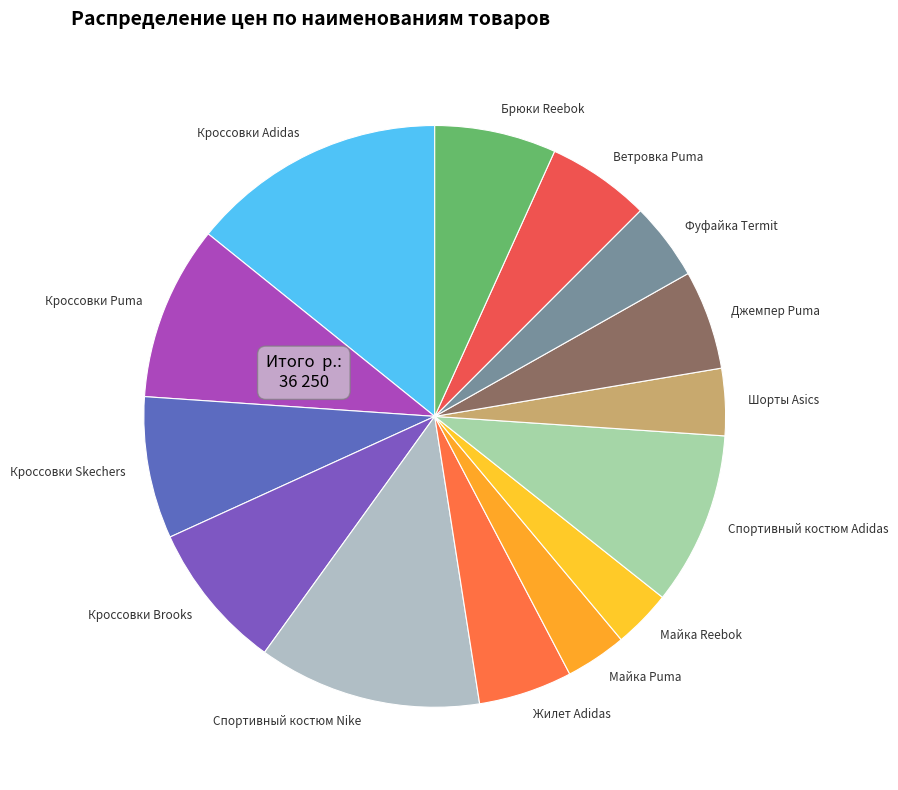

Which slice is the largest?

Кроссовки Adidas